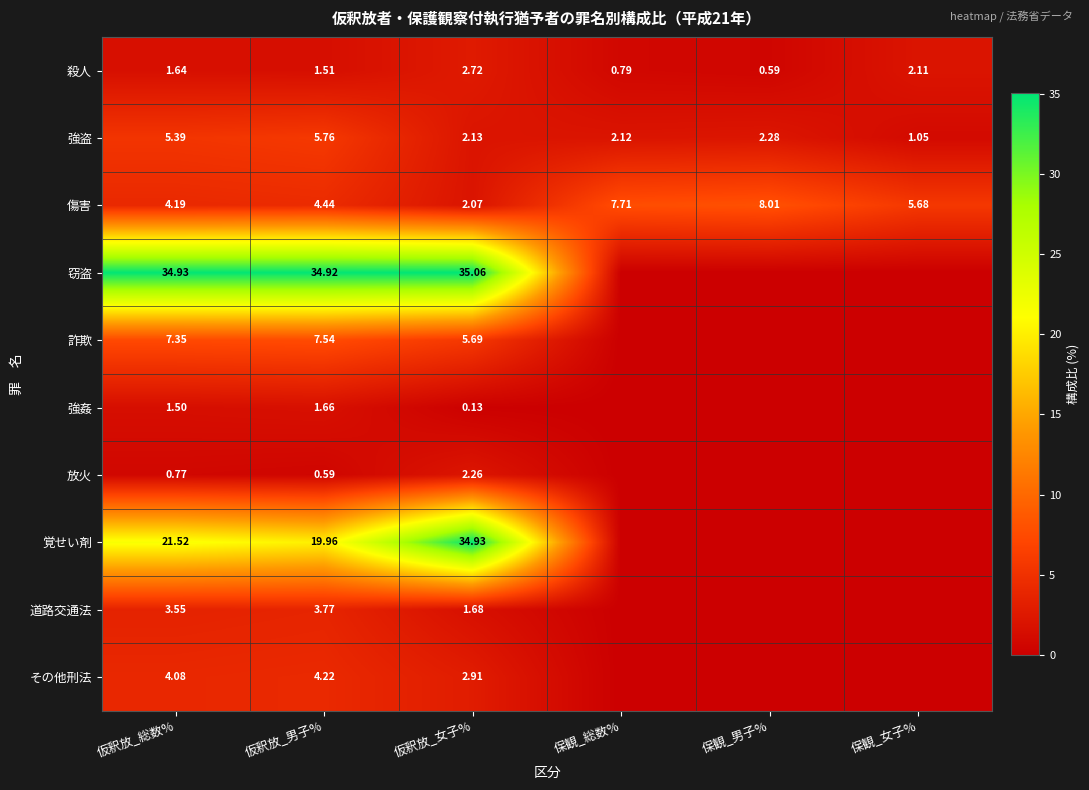

Is the value of 道路交通法 at 仮釈放_女子% greater than the value of 強姦 at 仮釈放_女子%?

Yes